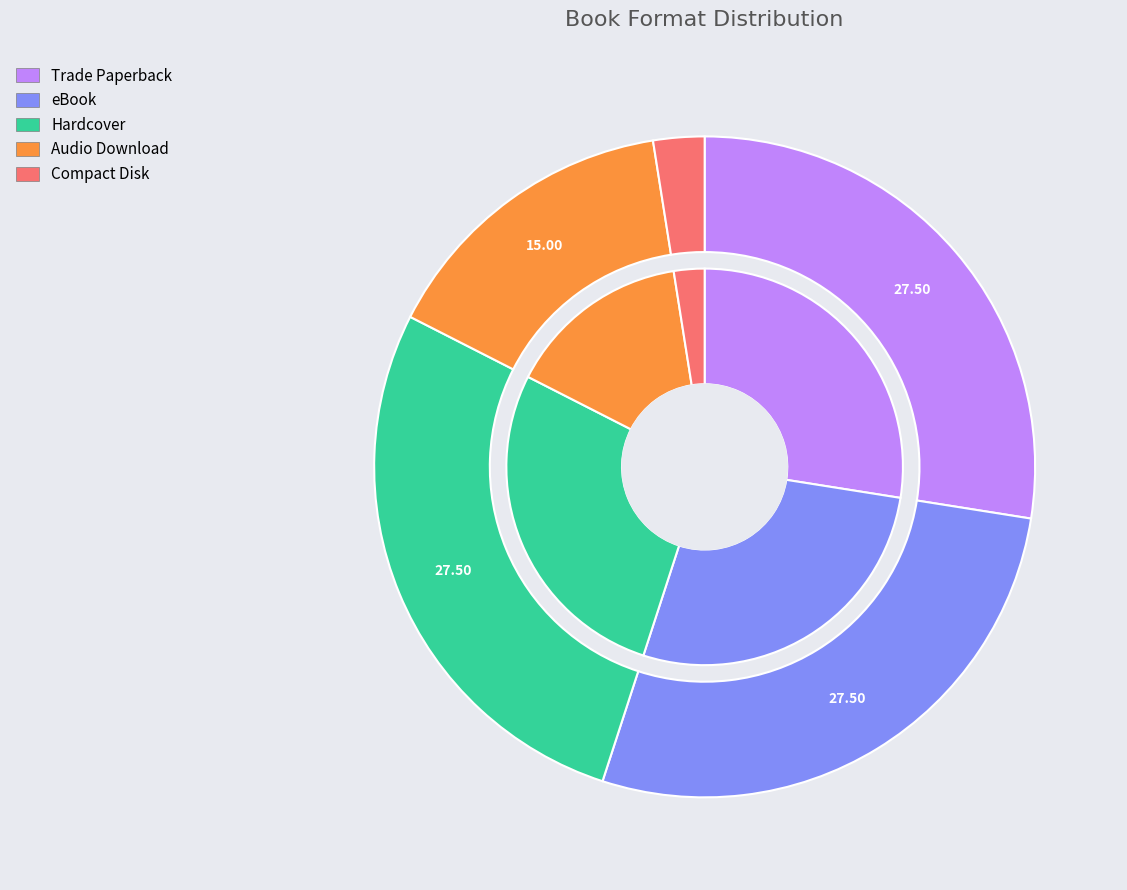

Rank the categories by value from highest to lowest.

Trade Paperback, eBook, Hardcover, Audio Download, Compact Disk